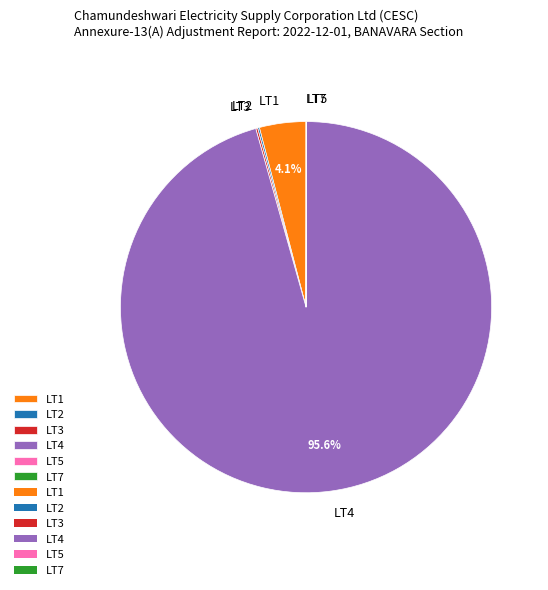

Is there any slice that represents more than half of the pie?

Yes